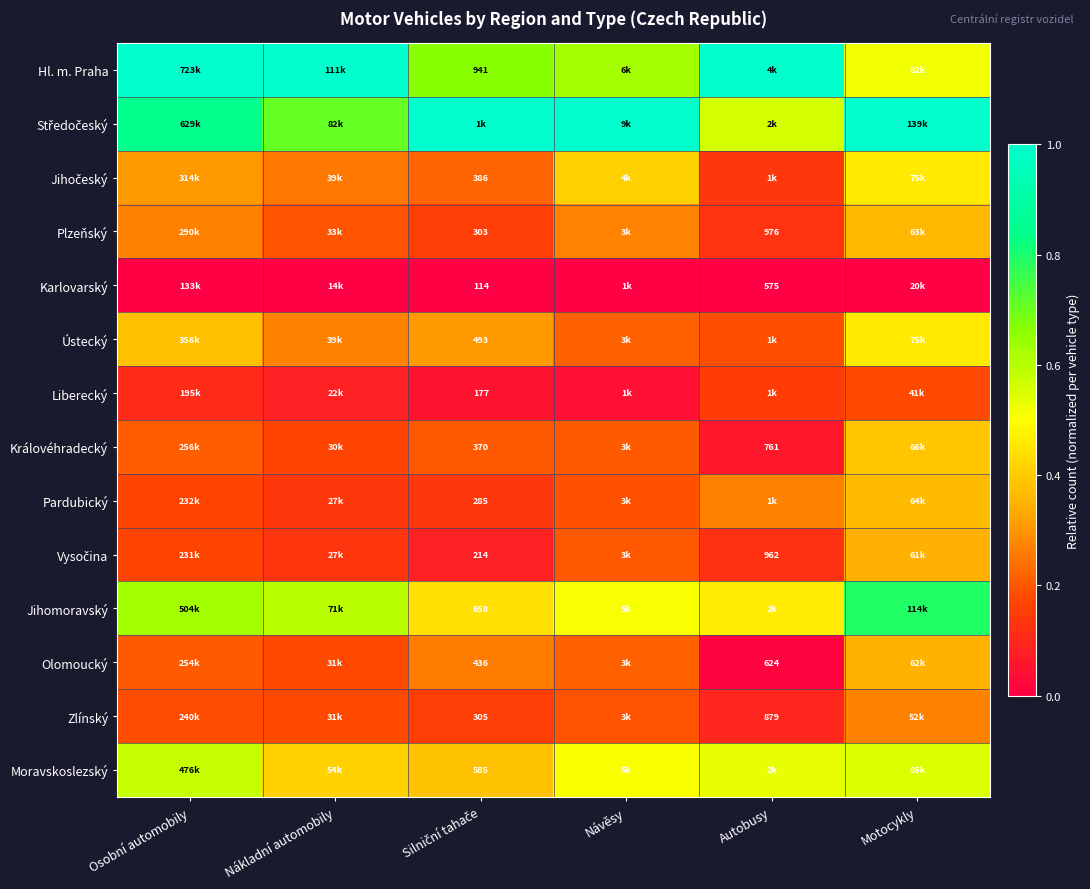

True or false: Královéhradecký has a value of 0.3 at Silniční tahače.

False